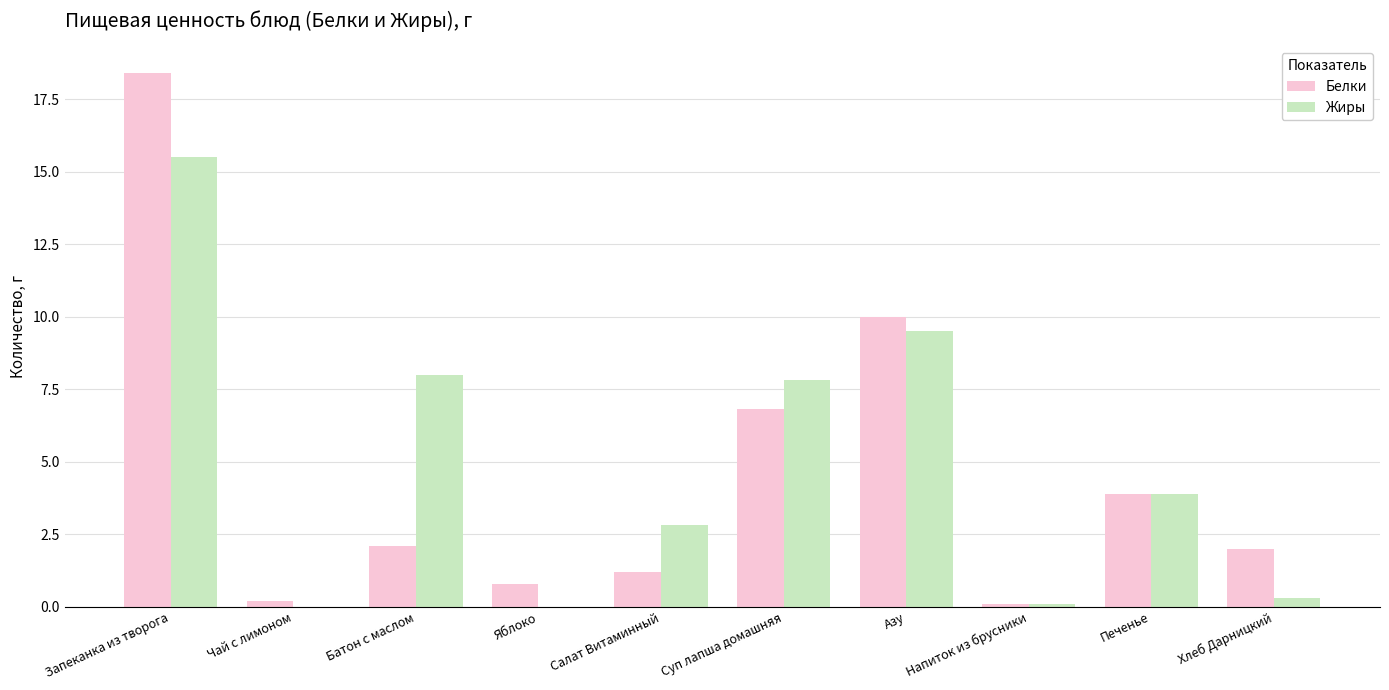

At which label is Жиры closest to 7?

Суп лапша домашняя